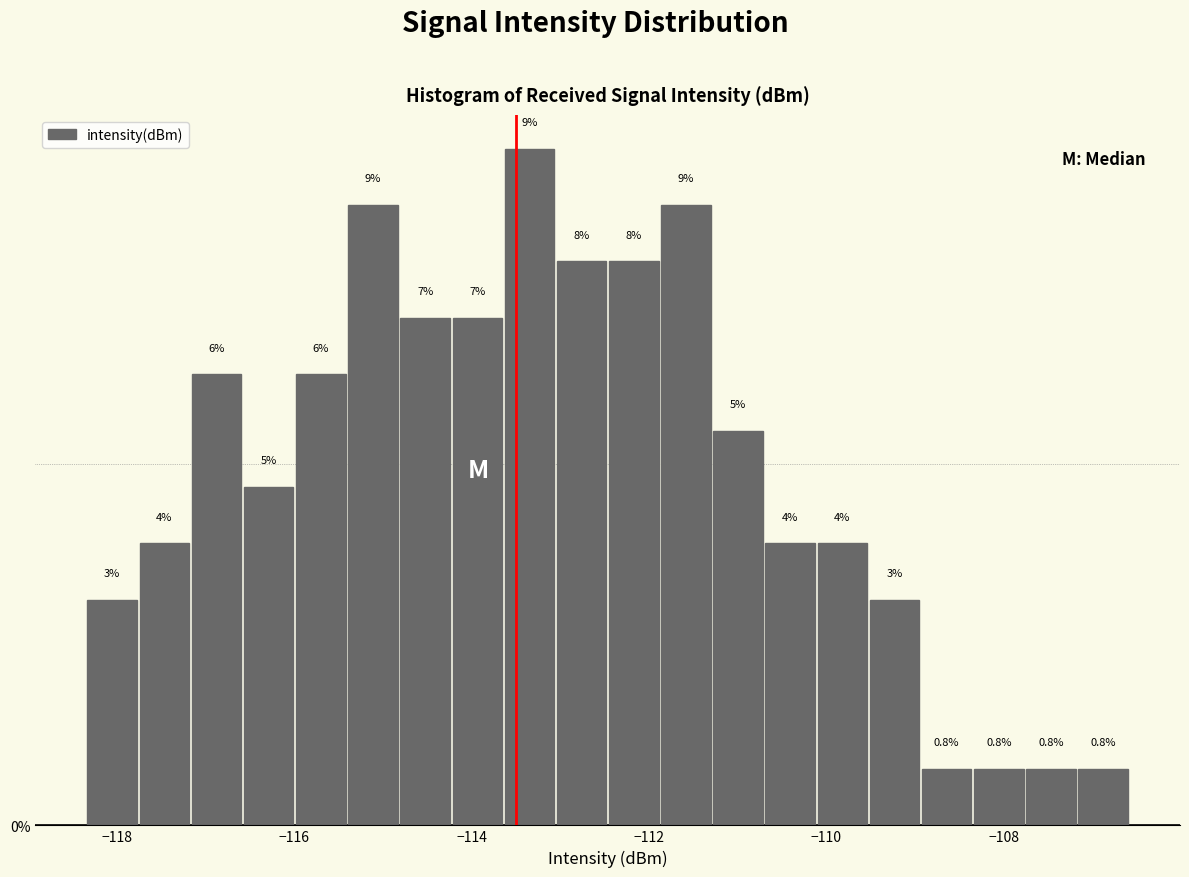

Read against the x-axis, roughly where is the centre of the tallest bar?

-113.4